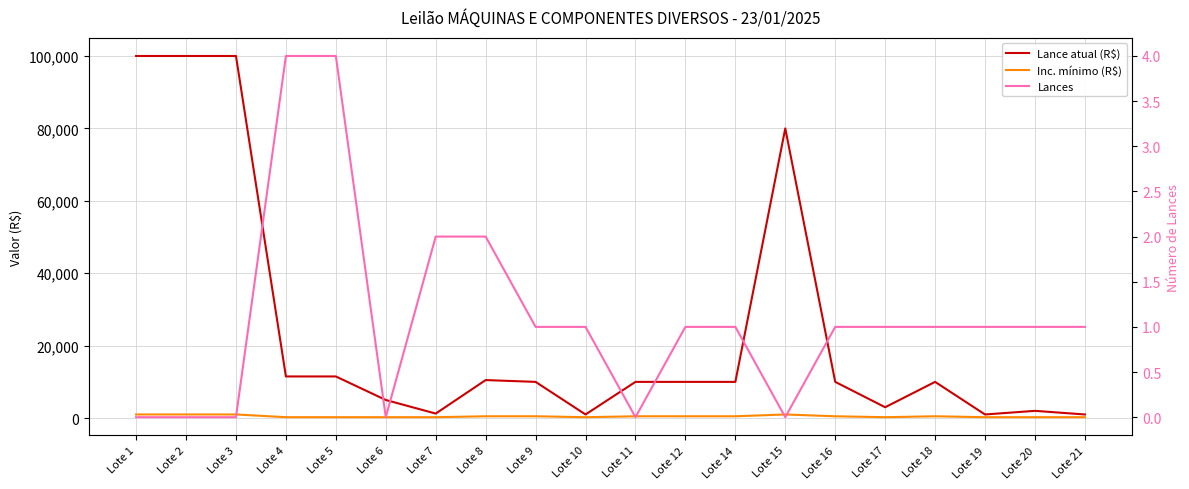

What is the difference between the Inc. mínimo (R$) values at Lote 15 and Lote 11?

500